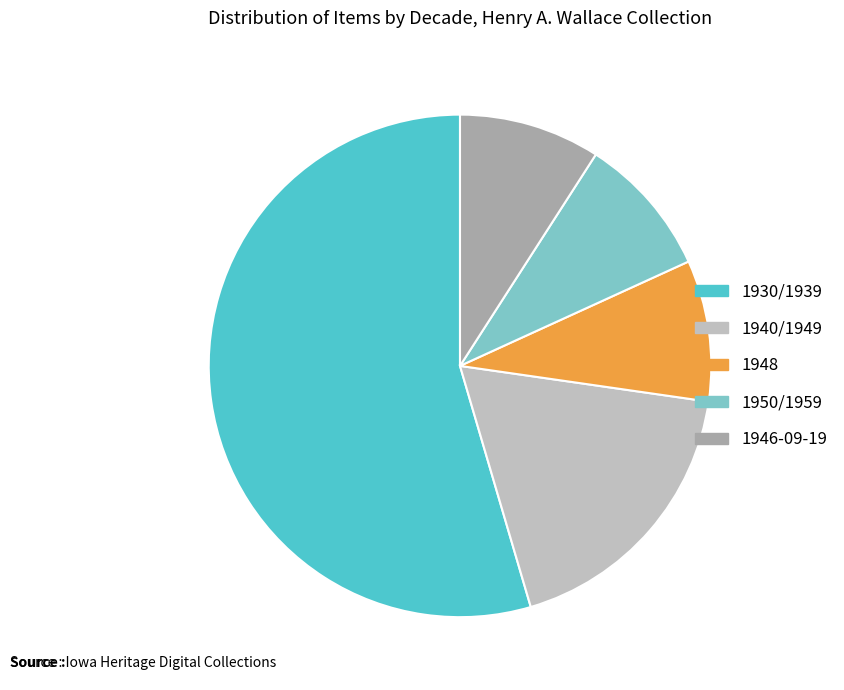

The 1950/1959 slice represents 1% of the pie. True or false?

False